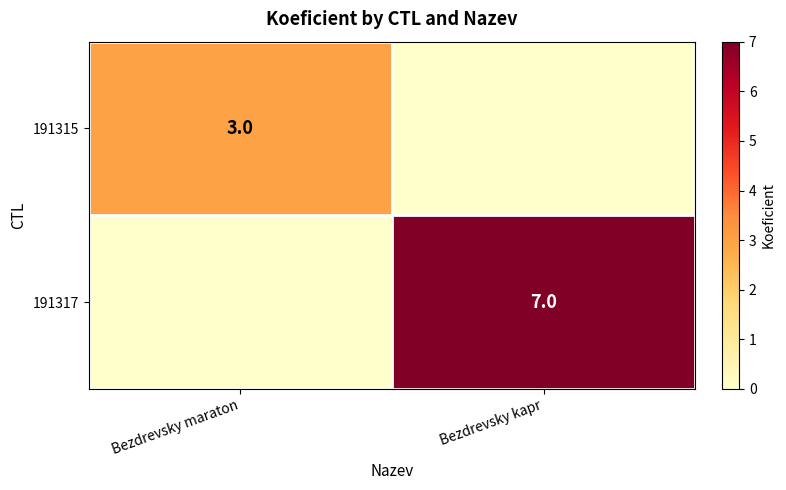

Is the value of 191315 at Bezdrevsky maraton greater than the value of 191317 at Bezdrevsky kapr?

No